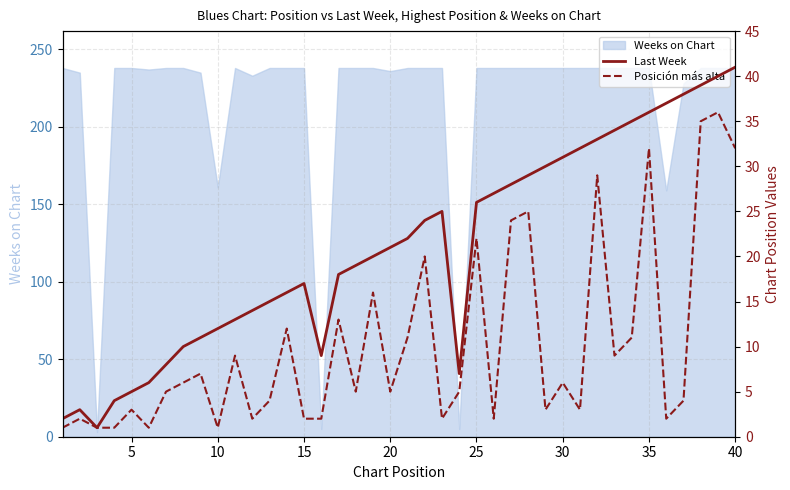

What is the maximum value for Weeks on Chart?

238